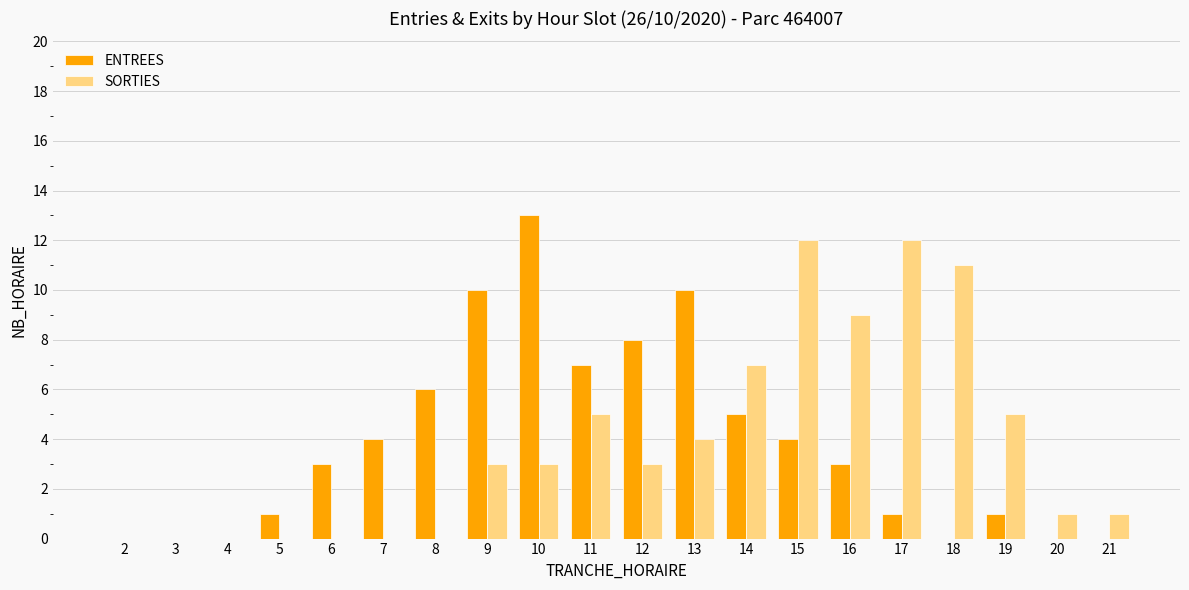

Are the bars grouped side by side (vs. stacked)?

Yes